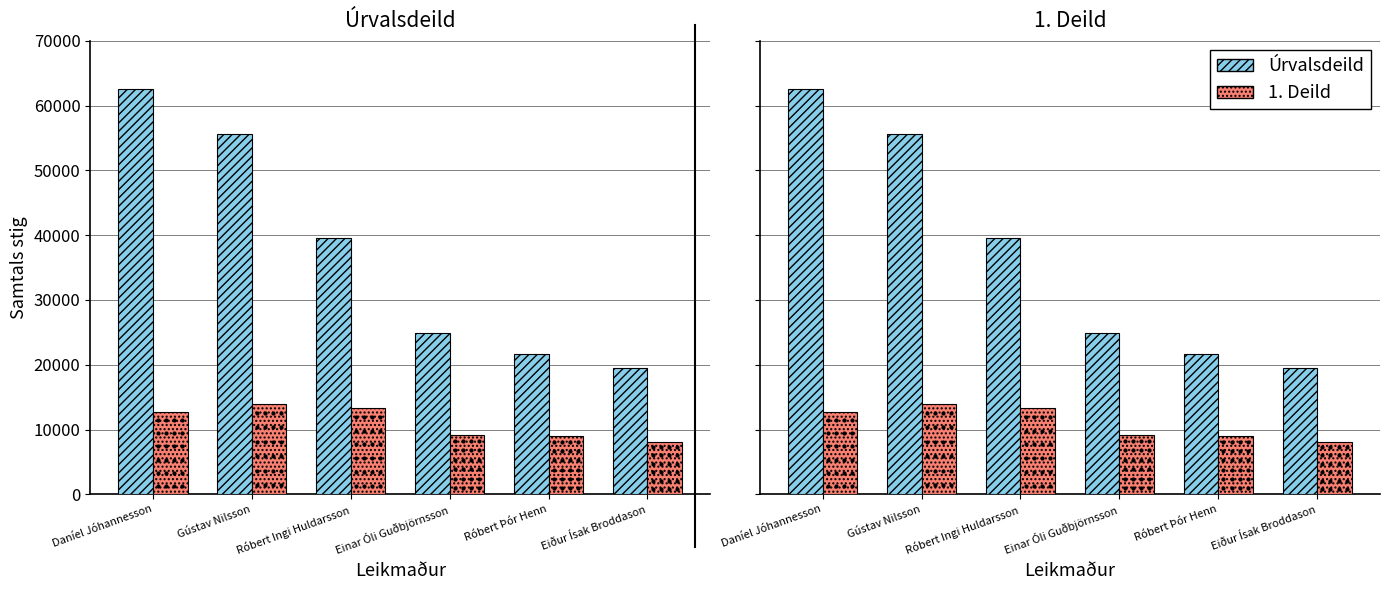

Reading left to right, list all the values displayed in this chart.

Úrvalsdeild: 62560	55660	39560	24960	21660	19520
1. Deild: 12770	14000	13260	9200	9020	8100